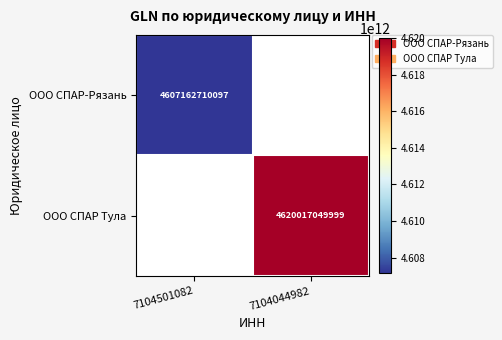

The value of ООО СПАР-Рязань at 7104501082 is 4607162710097. True or false?

True